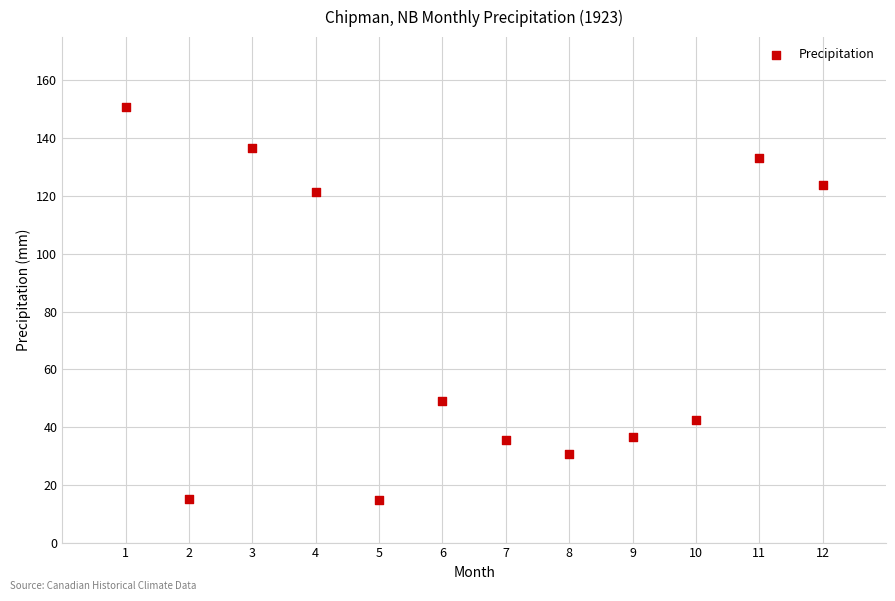

What Y value in the scatter plot is closest to 82?

48.9